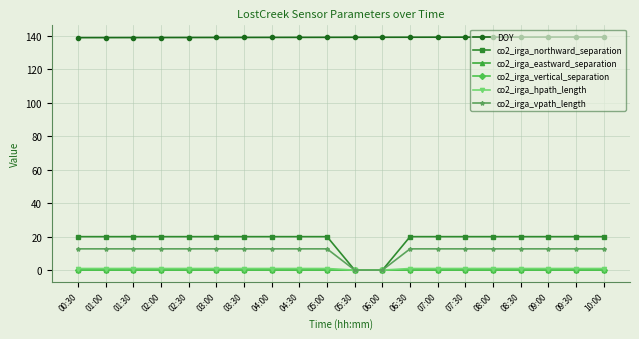

Reading right to left, what are all the values shown in this chart?

DOY: 10:00=139.4	09:30=139.4	09:00=139.4	08:30=139.4	08:00=139.3	07:30=139.3	07:00=139.3	06:30=139.3	06:00=139.2	05:30=139.2	05:00=139.2	04:30=139.2	04:00=139.2	03:30=139.1	03:00=139.1	02:30=139.1	02:00=139.1	01:30=139.1	01:00=139.0	00:30=139.0
co2_irga_northward_separation: 10:00=20.0	09:30=20.0	09:00=20.0	08:30=20.0	08:00=20.0	07:30=20.0	07:00=20.0	06:30=20.0	06:00=0.0	05:30=0.0	05:00=20.0	04:30=20.0	04:00=20.0	03:30=20.0	03:00=20.0	02:30=20.0	02:00=20.0	01:30=20.0	01:00=20.0	00:30=20.0
co2_irga_eastward_separation: 10:00=0.0	09:30=0.0	09:00=0.0	08:30=0.0	08:00=0.0	07:30=0.0	07:00=0.0	06:30=0.0	06:00=0.0	05:30=0.0	05:00=0.0	04:30=0.0	04:00=0.0	03:30=0.0	03:00=0.0	02:30=0.0	02:00=0.0	01:30=0.0	01:00=0.0	00:30=0.0
co2_irga_vertical_separation: 10:00=0.0	09:30=0.0	09:00=0.0	08:30=0.0	08:00=0.0	07:30=0.0	07:00=0.0	06:30=0.0	06:00=0.0	05:30=0.0	05:00=0.0	04:30=0.0	04:00=0.0	03:30=0.0	03:00=0.0	02:30=0.0	02:00=0.0	01:30=0.0	01:00=0.0	00:30=0.0
co2_irga_hpath_length: 10:00=0.9	09:30=0.9	09:00=0.9	08:30=0.9	08:00=0.9	07:30=0.9	07:00=0.9	06:30=0.9	06:00=0.0	05:30=0.0	05:00=0.9	04:30=0.9	04:00=0.9	03:30=0.9	03:00=0.9	02:30=0.9	02:00=0.9	01:30=0.9	01:00=0.9	00:30=0.9
co2_irga_vpath_length: 10:00=12.7	09:30=12.7	09:00=12.7	08:30=12.7	08:00=12.7	07:30=12.7	07:00=12.7	06:30=12.7	06:00=0.0	05:30=0.0	05:00=12.7	04:30=12.7	04:00=12.7	03:30=12.7	03:00=12.7	02:30=12.7	02:00=12.7	01:30=12.7	01:00=12.7	00:30=12.7